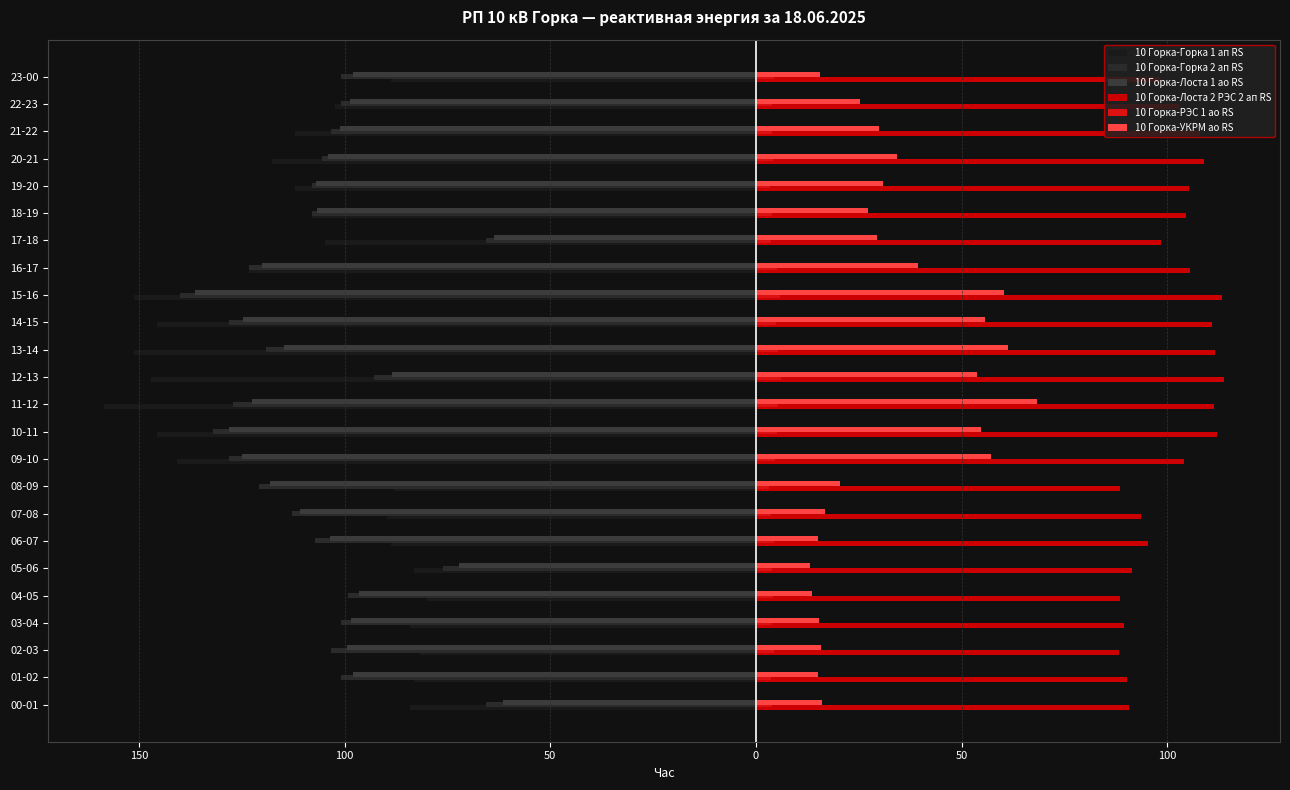

What is the label of the 3rd bar from the right?

21-22